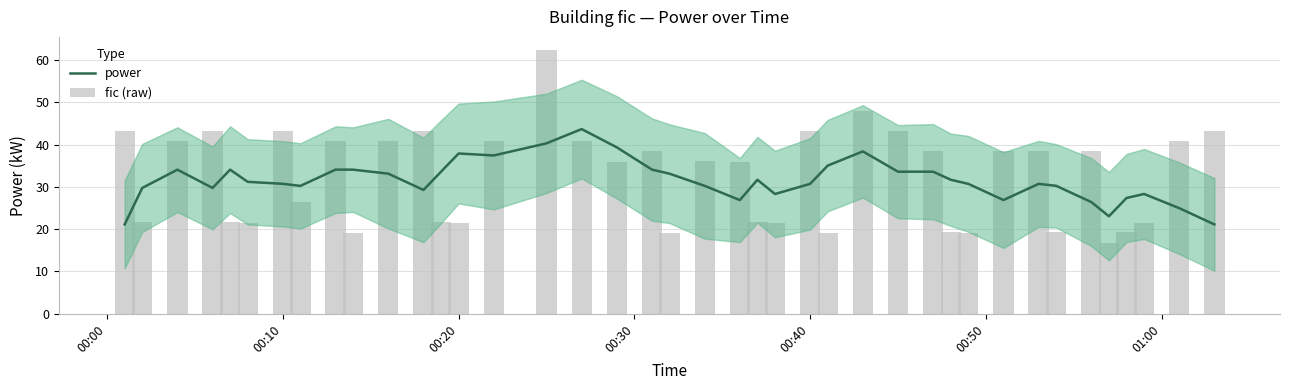

How many values in the power series exceed 31?

20